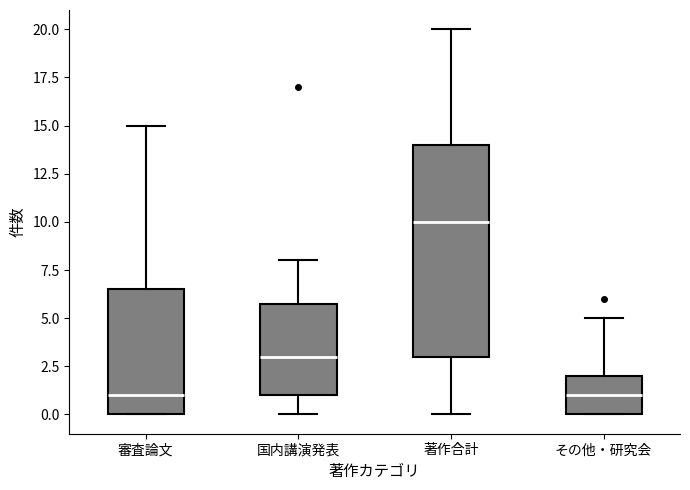

Where does the median line of the box for 審査論文 sit on the y-axis? The values are not printed on the chart, so give them approximately, as read against the axis.

1.0